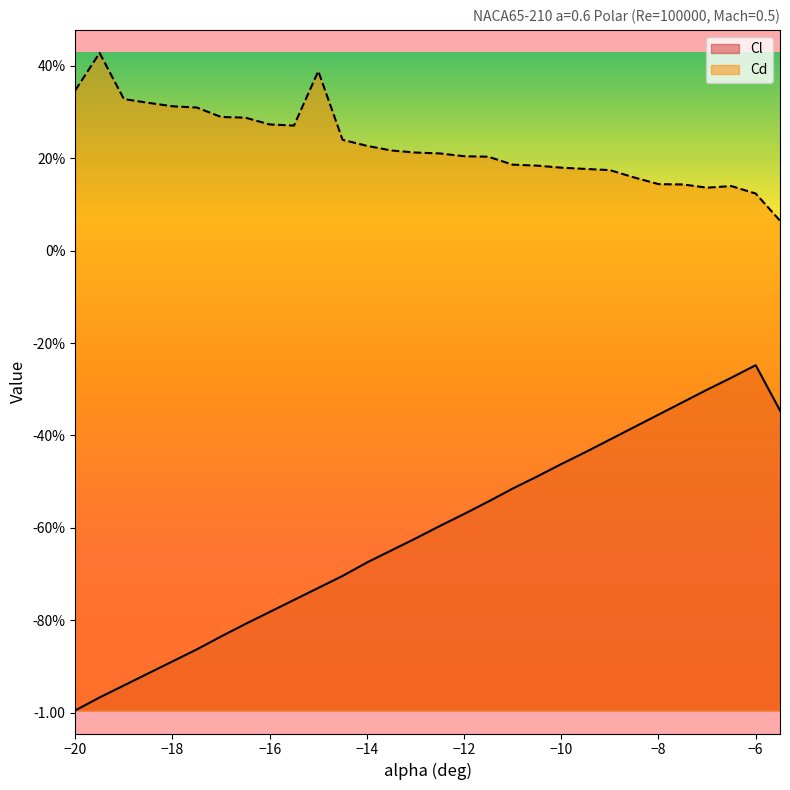

True or false: Cl and Cd cross at least once.

False